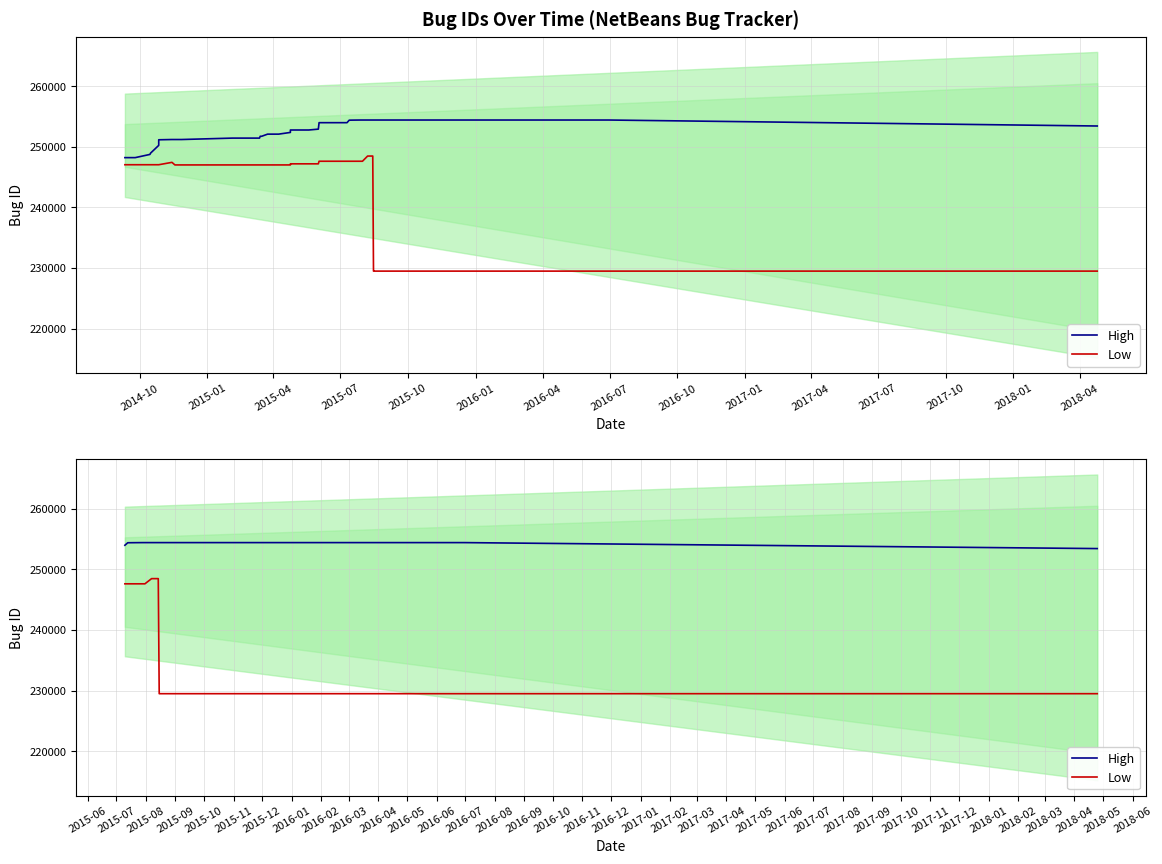

True or false: High and Low cross at least once.

False